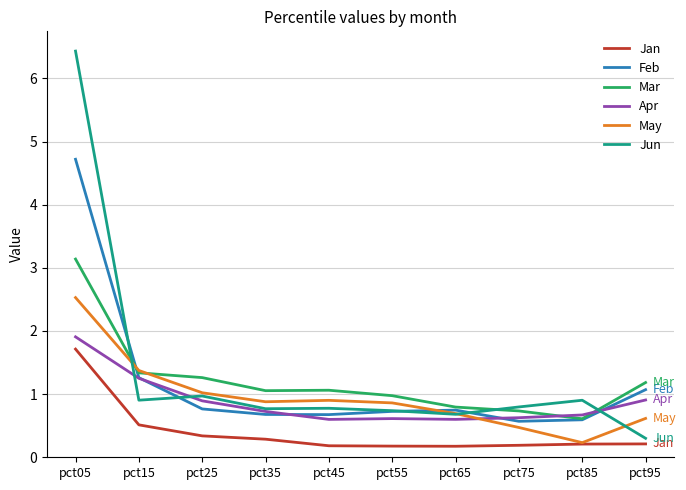

How many distinct data groups are displayed?

6